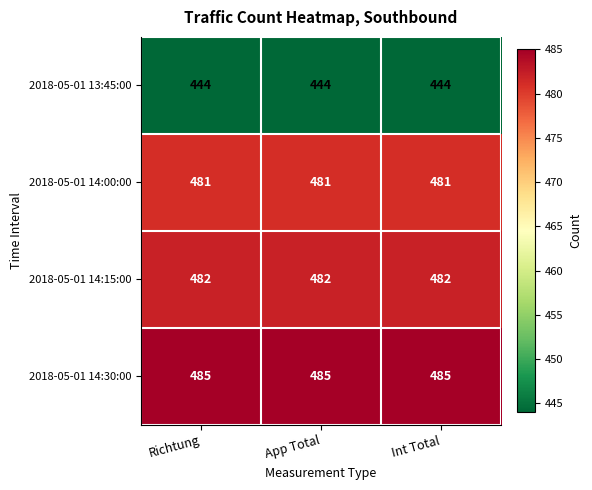

What is the sum of the 2018-05-01 14:15:00 values at Richtung and Int Total?

964